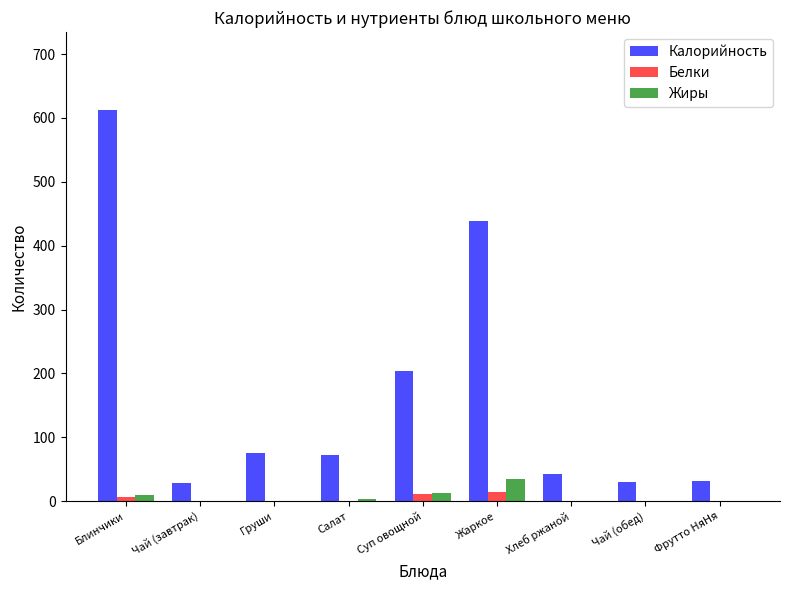

True or false: Белки has a value of 0 at Чай (обед).

True